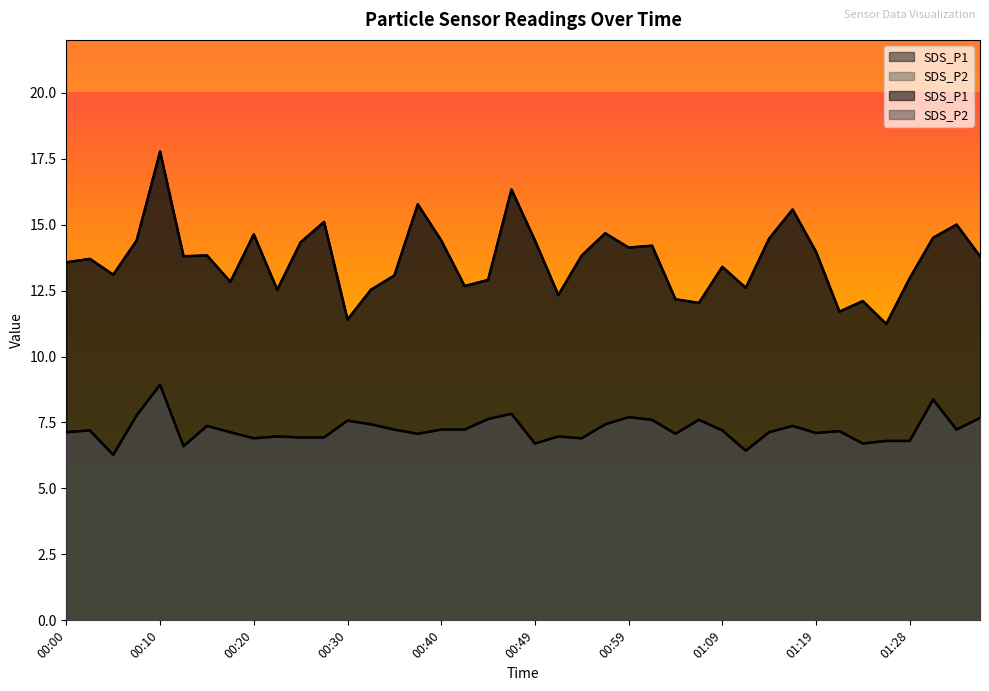

Rank the categories by SDS_P2 value from highest to lowest.

00:10, 01:31, 00:47, 00:08, 00:59, 01:36, 00:44, 01:01, 01:06, 00:30, 00:32, 00:57, 00:15, 01:16, 00:35, 00:40, 00:42, 01:33, 00:03, 01:09, 01:21, 00:00, 00:17, 01:14, 01:19, 00:37, 01:04, 00:22, 00:52, 00:25, 00:27, 00:20, 00:54, 01:26, 01:28, 00:49, 01:23, 00:13, 01:11, 00:05